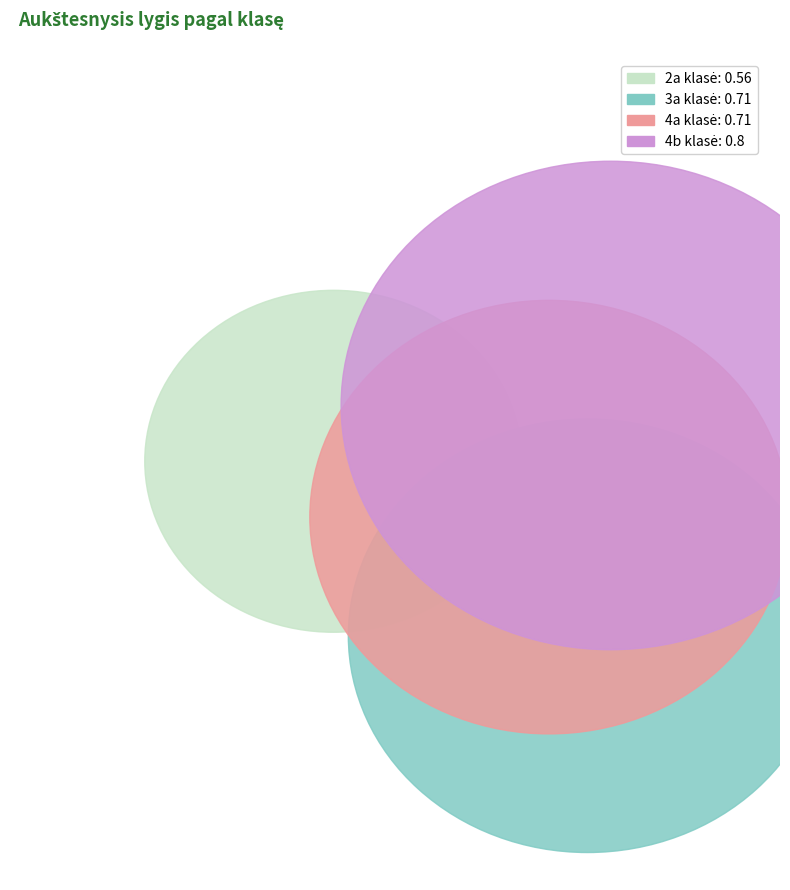

True or false: 4b klasė accounts for 29% of the total.

True